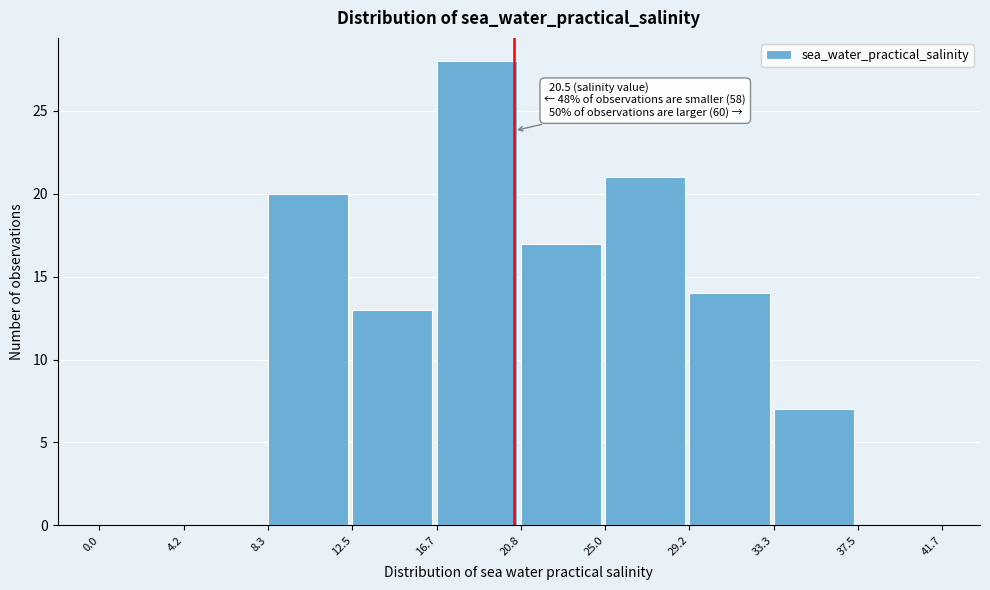

Over which range of the x-axis is the bar tallest?

16.7 to 20.8